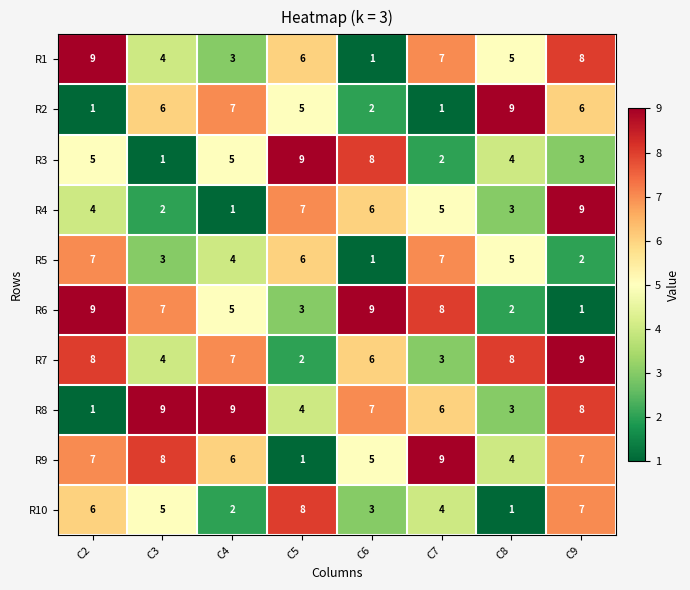

At which label does R7 first exceed 7?

C2